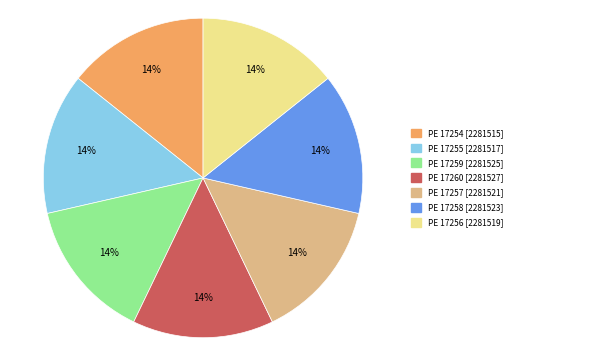

To the nearest percent, what is the average slice percentage?

14%